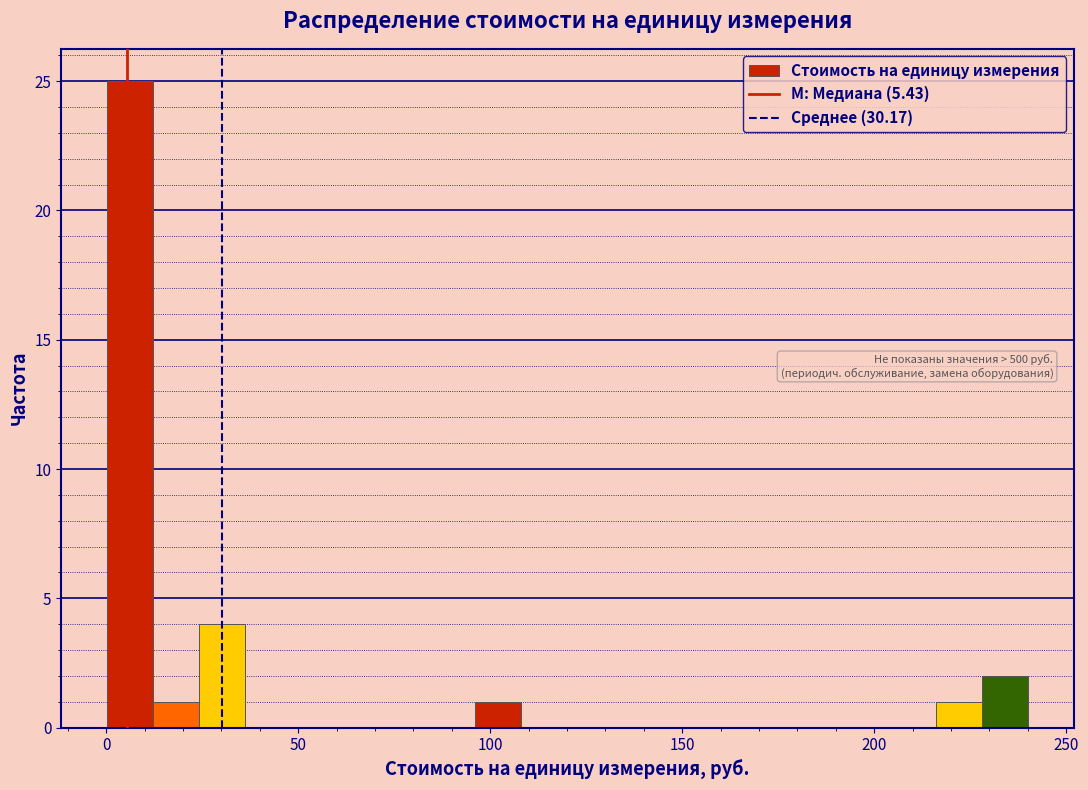

Read against the x-axis, roughly where is the centre of the tallest bar?

5